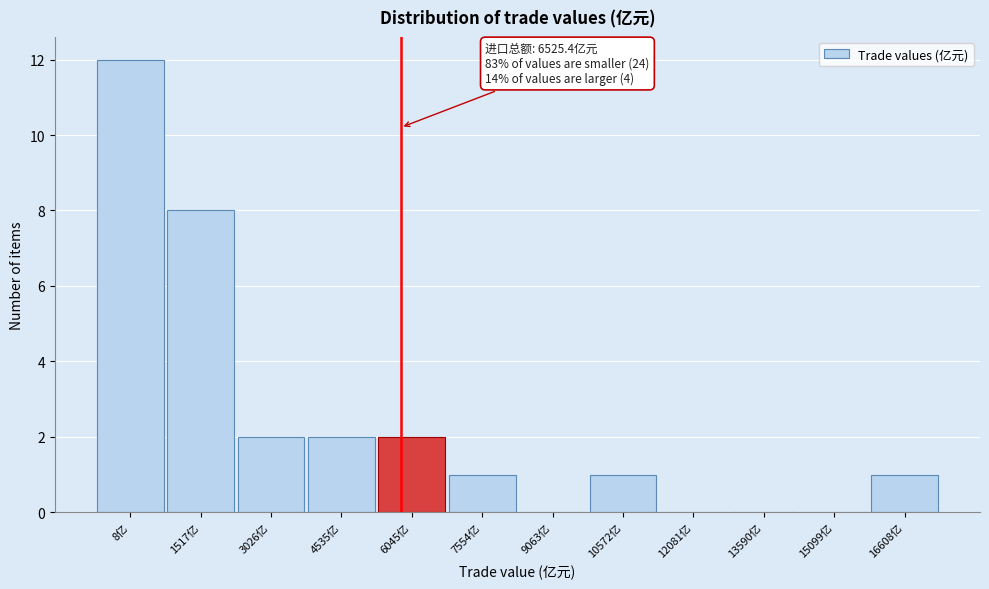

Reading left to right, list all the values displayed in this chart.

8亿=12	1517亿=8	3026亿=2	4535亿=2	6045亿=2	7554亿=1	9063亿=0	10572亿=1	12081亿=0	13590亿=0	15099亿=0	16608亿=1